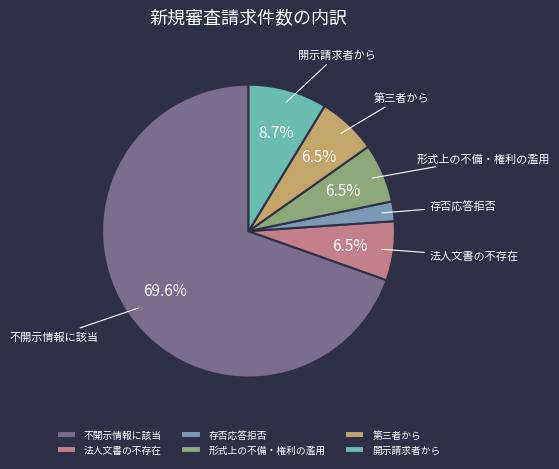

Which slice represents more than half of the pie?

不開示情報に該当